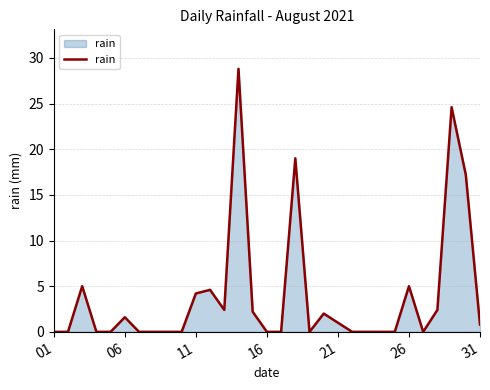

True or false: the data shows 1.0 at 21.

True